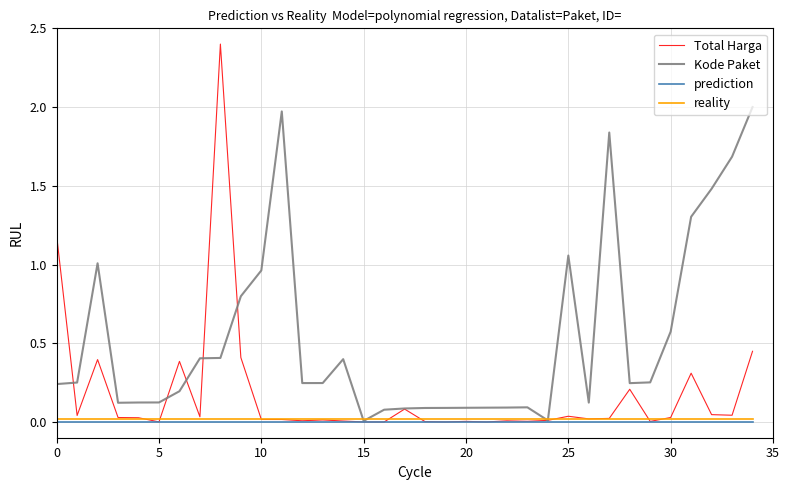

What is the maximum value shown in the chart?

2.4